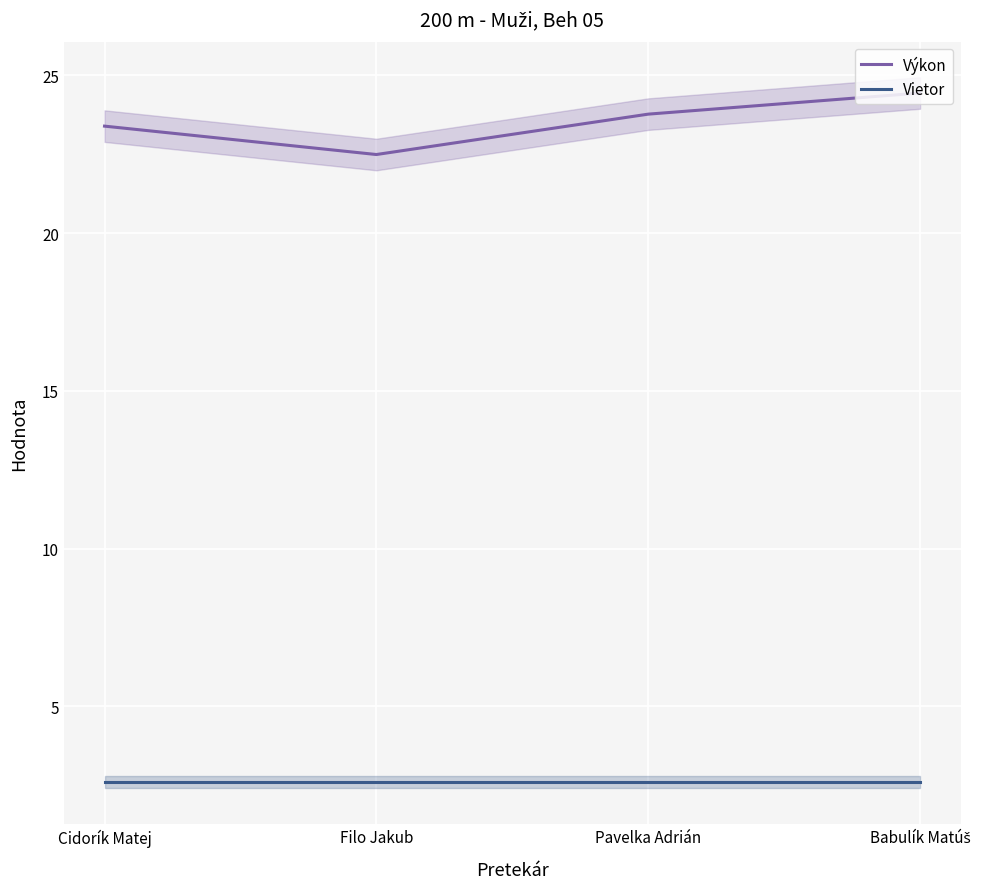

What position from the left is Babulík Matúš?

4